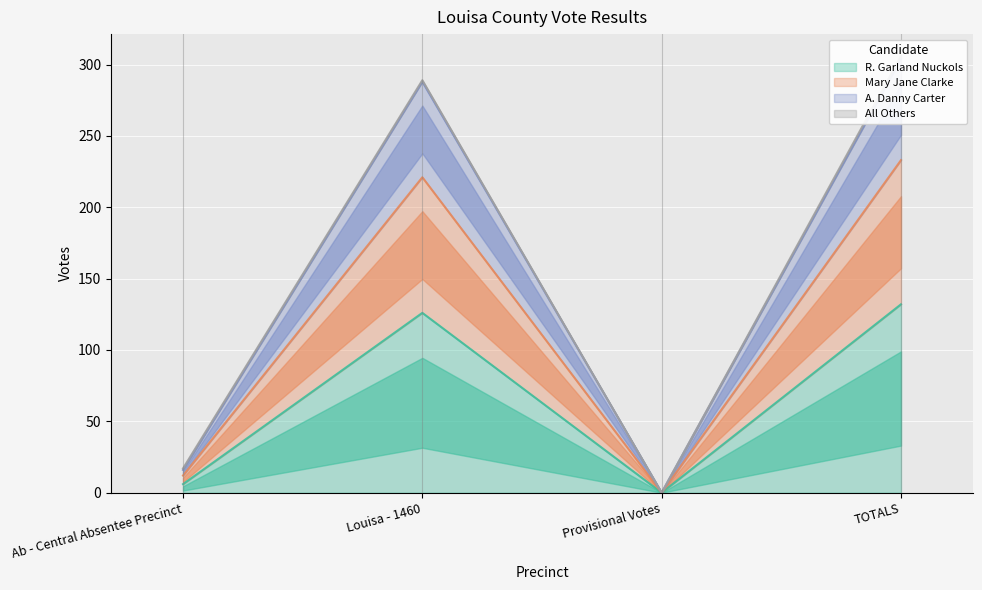

True or false: Mary Jane Clarke and A. Danny Carter cross at least once.

False